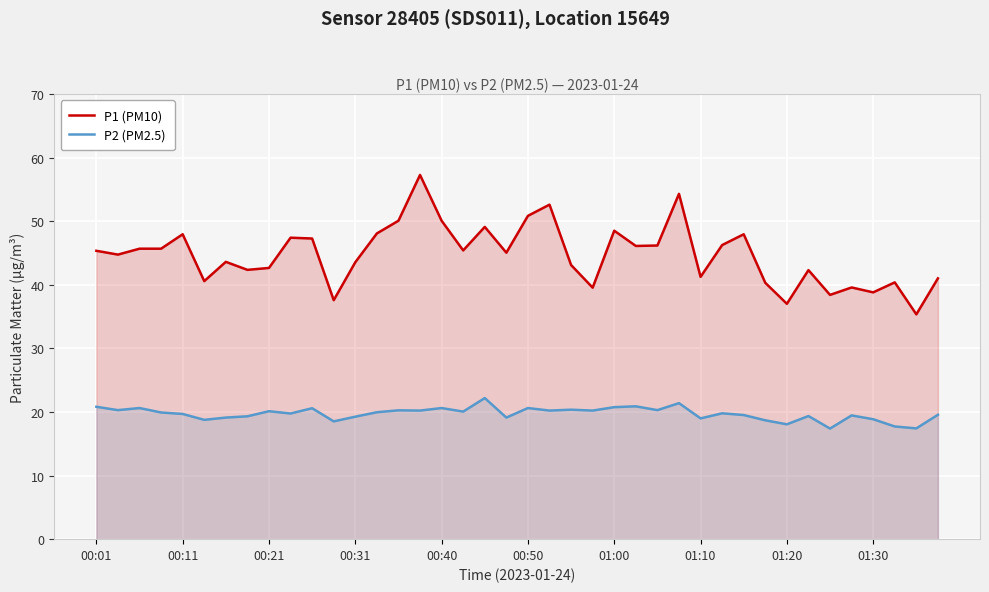

What is the minimum value shown in the chart?

17.4